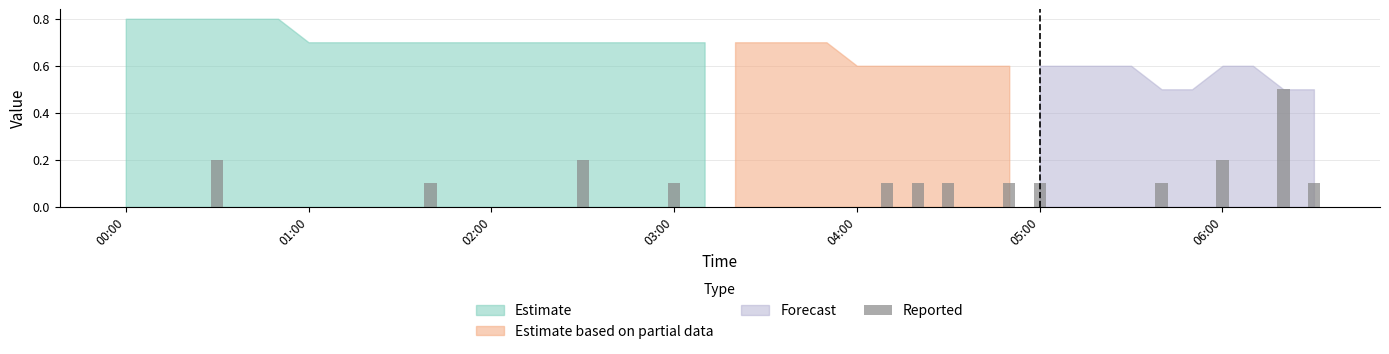

What is the minimum value for Estimate?

0.7